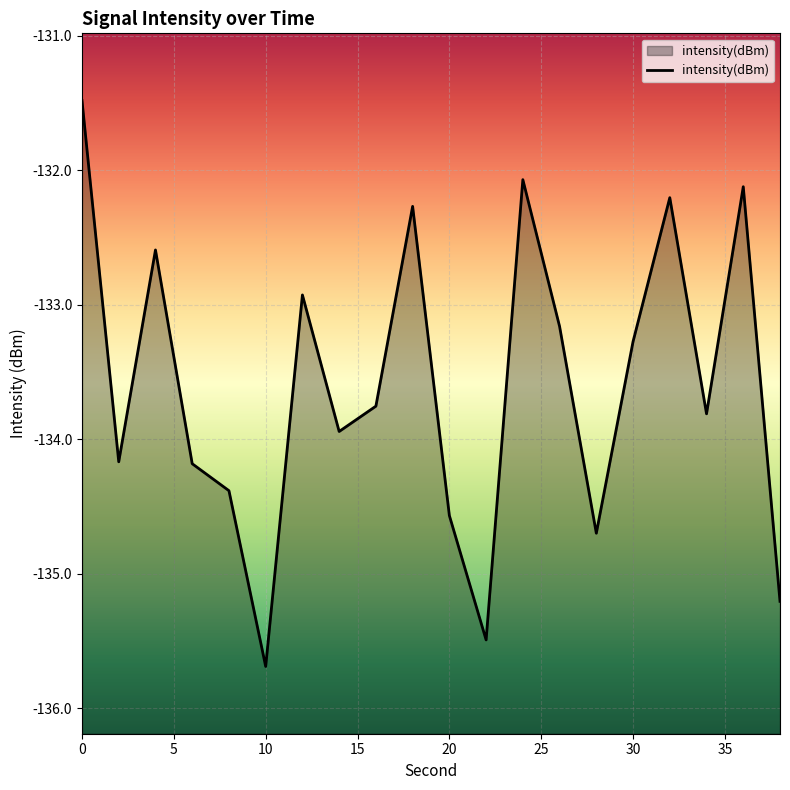

Which has a higher value, 2 or 6?

2